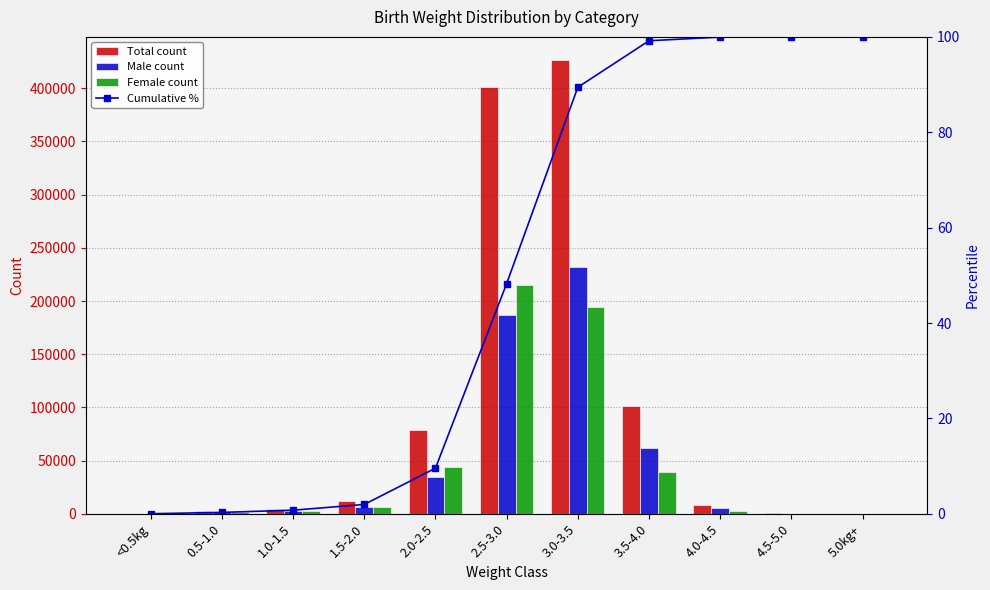

What is the label of the 8th bar from the right?

1.5-2.0